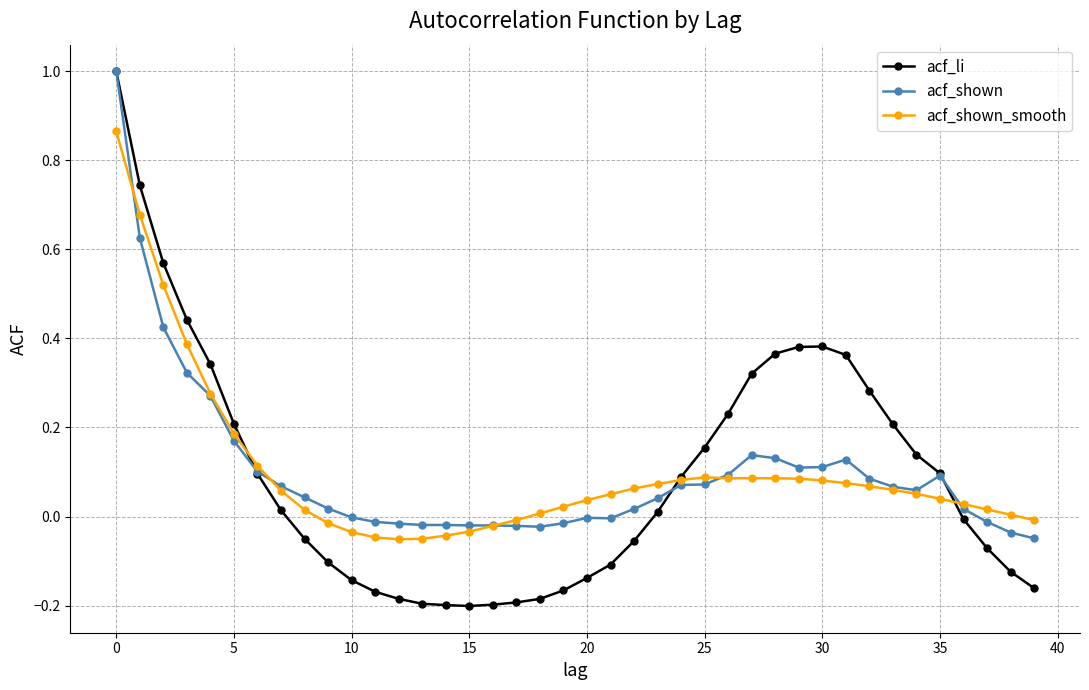

Which series has the largest range (max minus min)?

acf_li